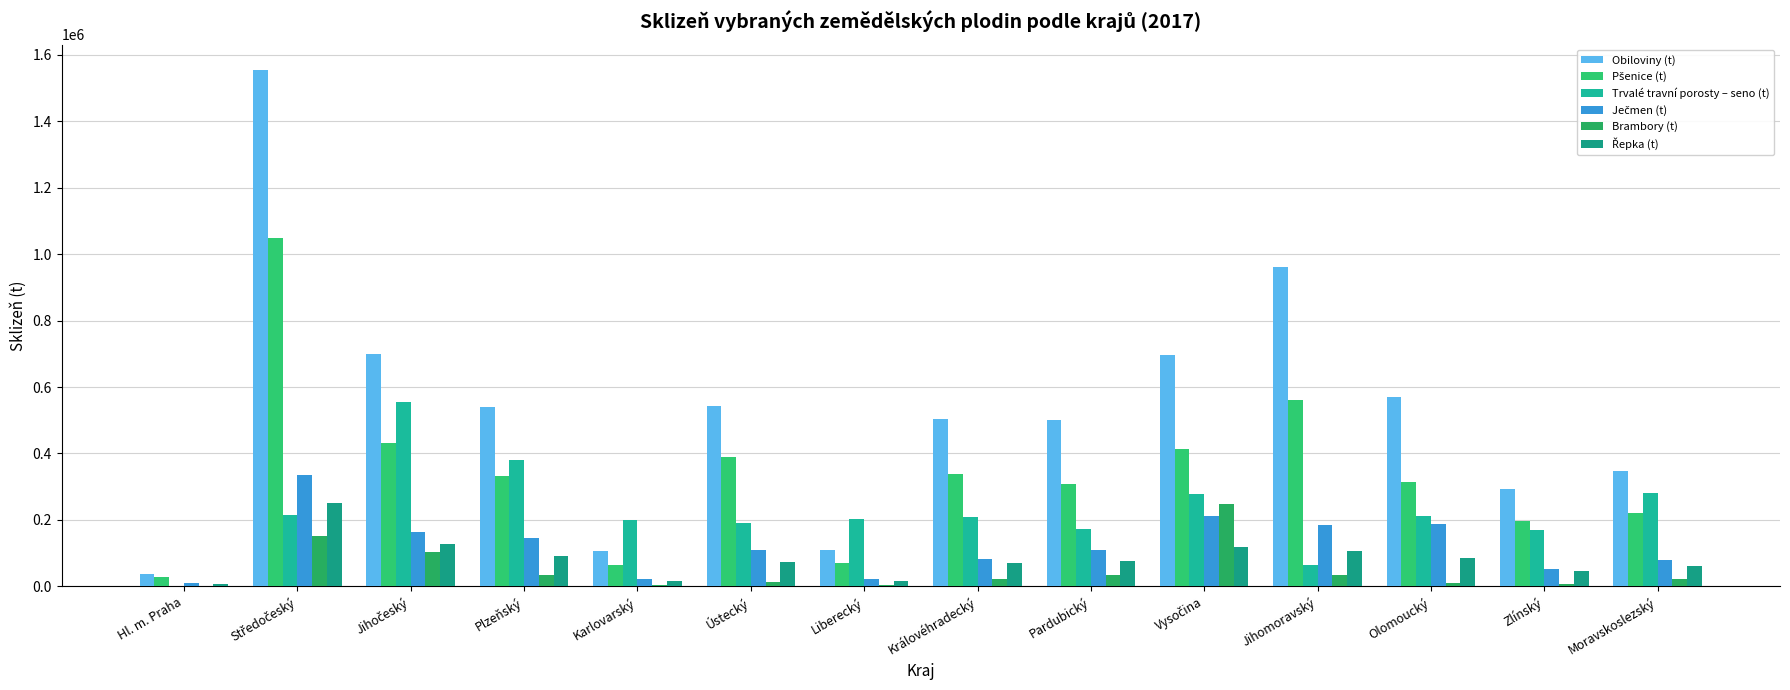

Are the bars grouped side by side (vs. stacked)?

Yes